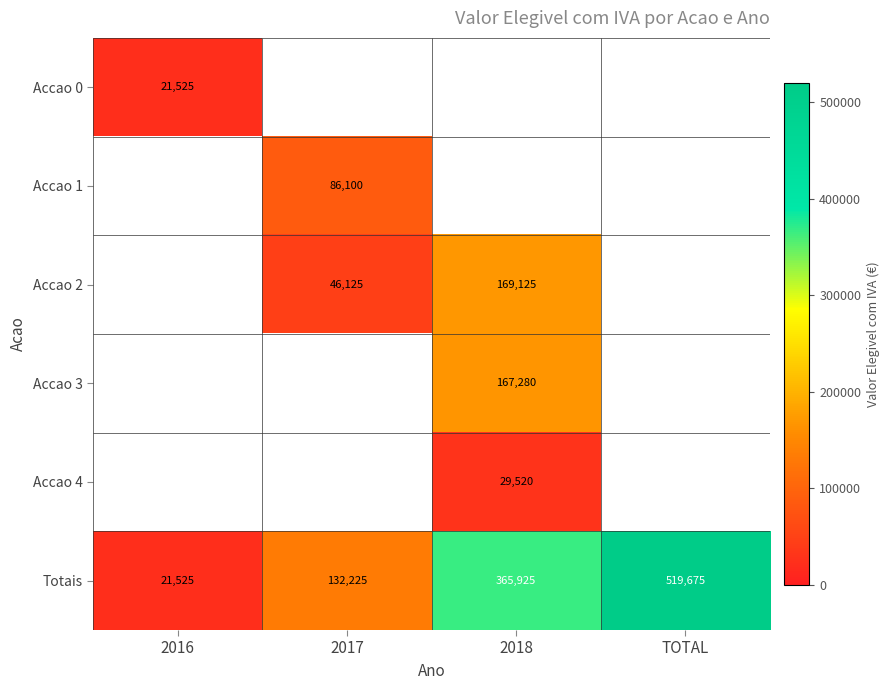

Rank the categories by Totais value from lowest to highest.

2016, 2017, 2018, TOTAL